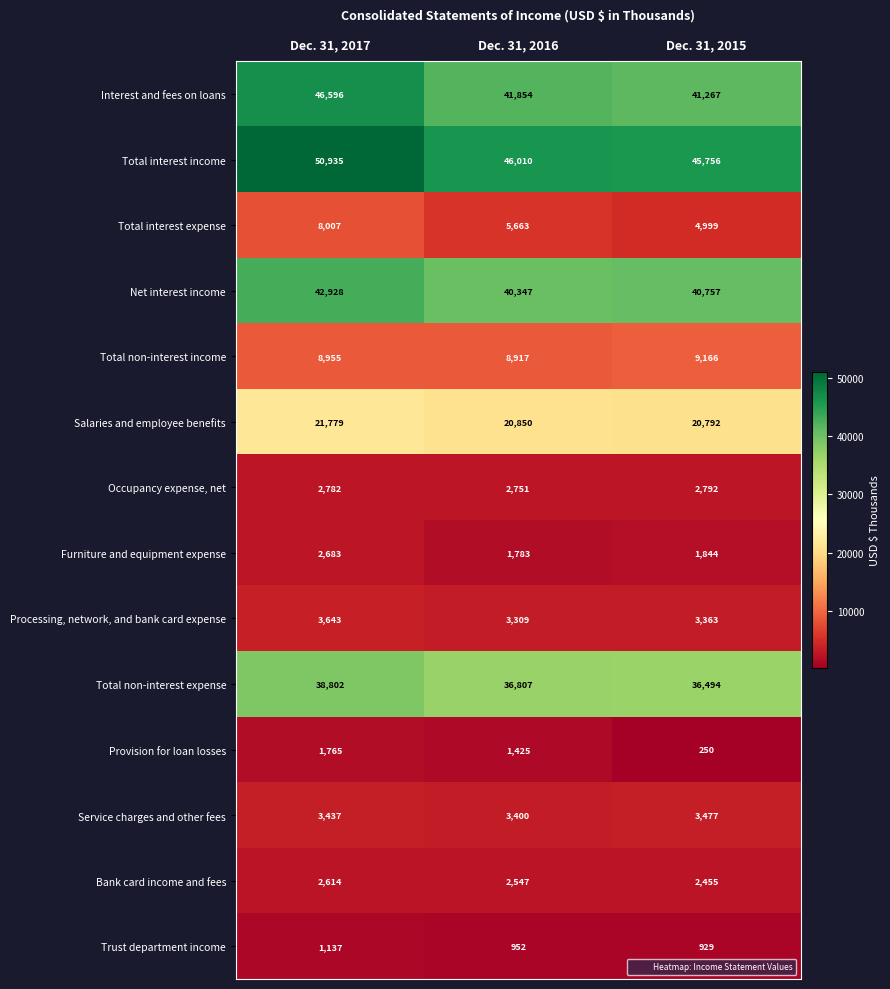

How many Provision for loan losses values are between 250 and 1765?

3